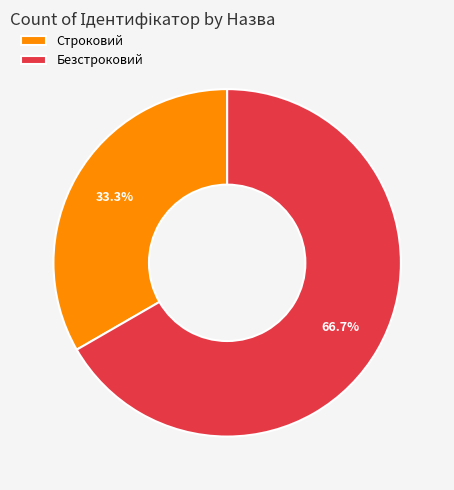

Which slice is the smallest?

Строковий